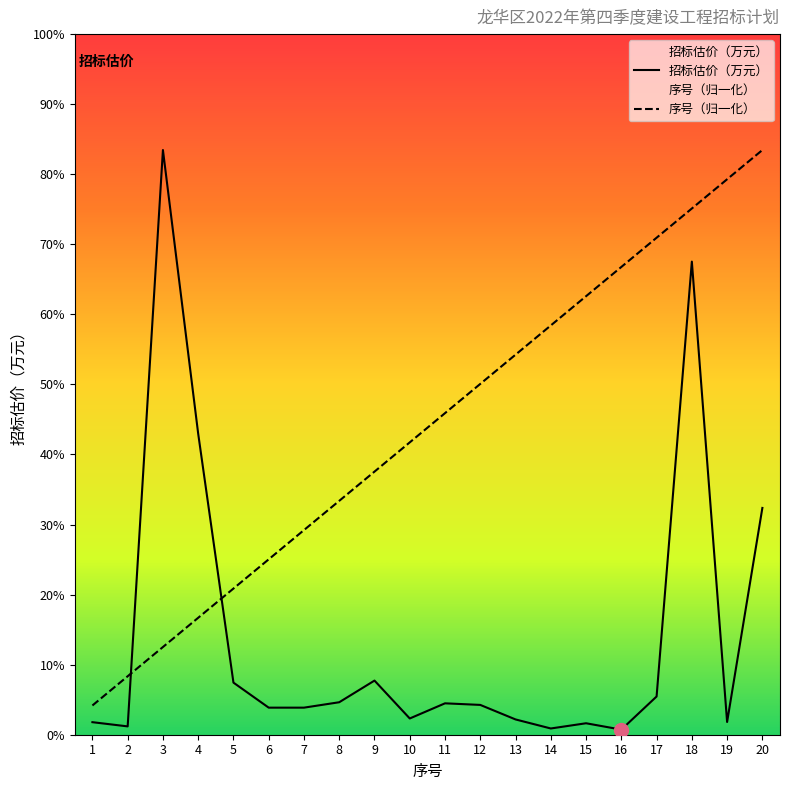

What is the average value of the 招标估价（万元） series?

7716